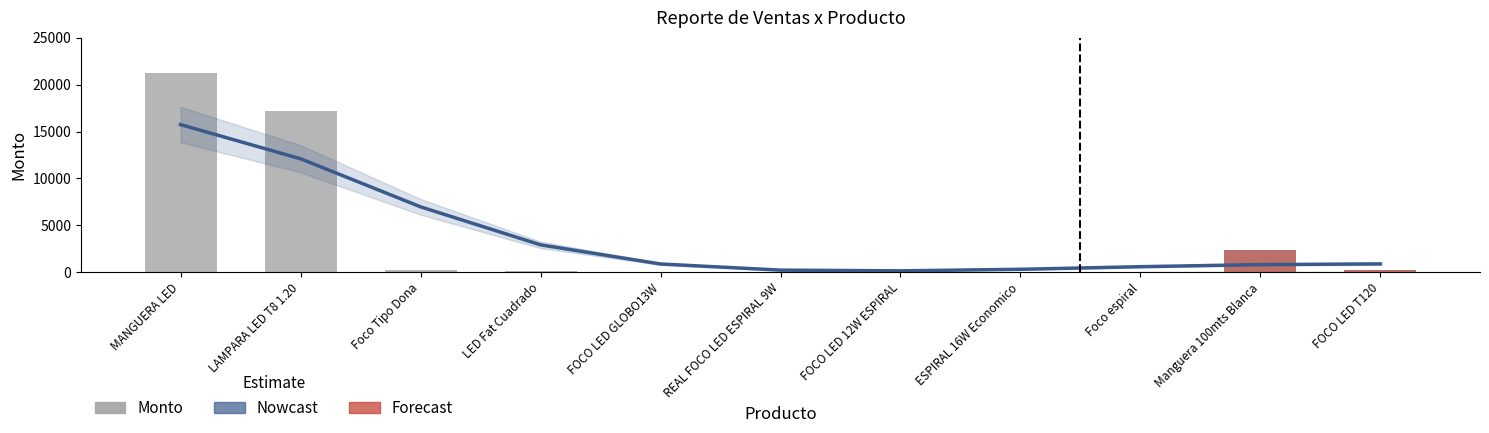

Which series changed the most between ESPIRAL 16W Economico and Manguera 100mts Blanca?

Monto